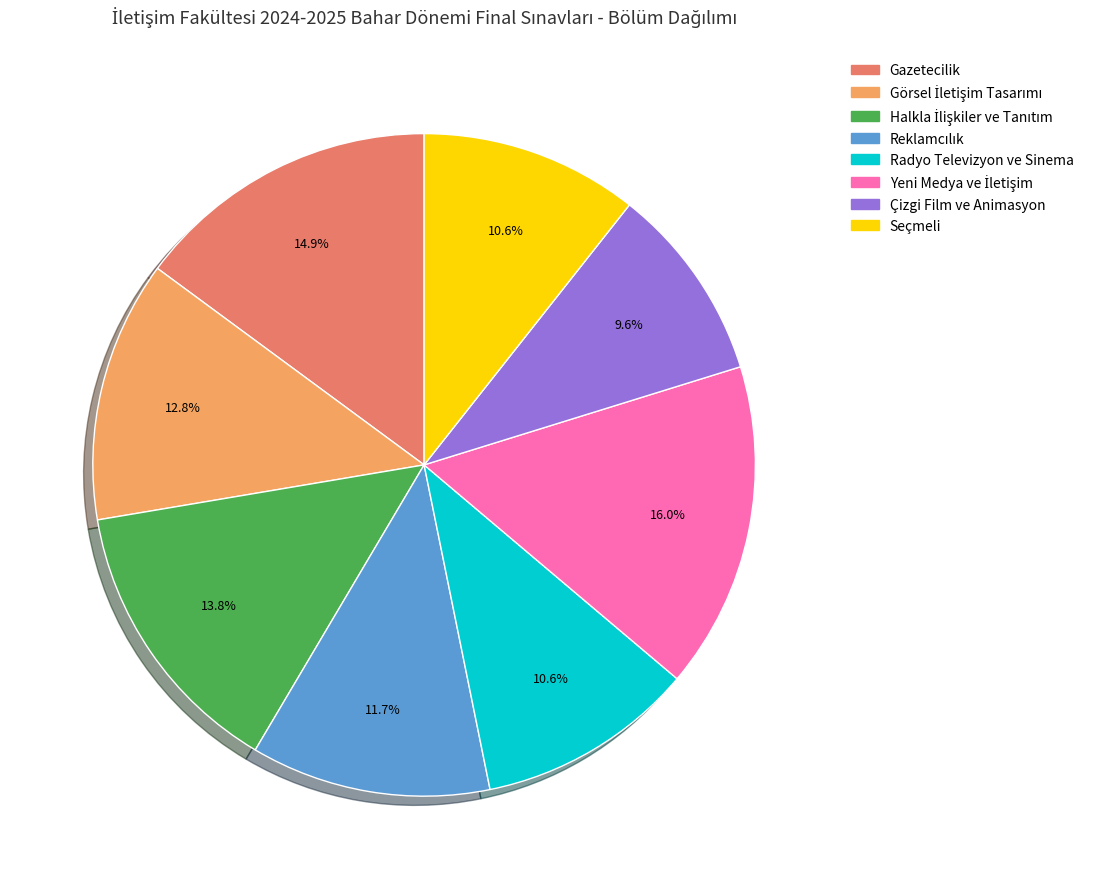

What percentage is NOT represented by Seçmeli?

89.4%